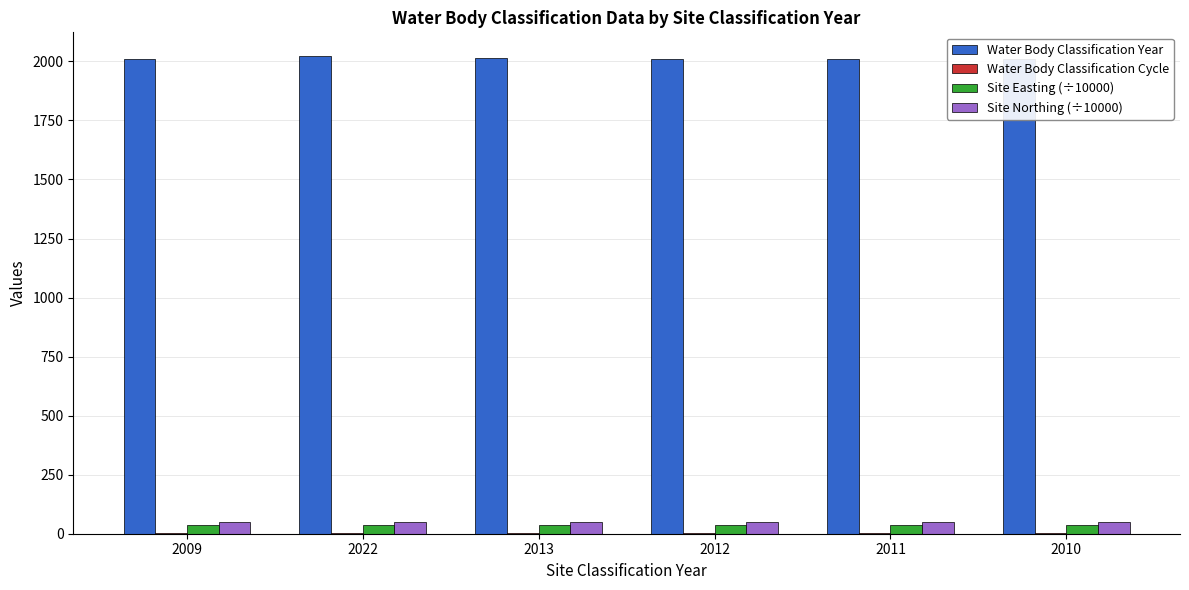

What is the greatest value displayed?

2022.0